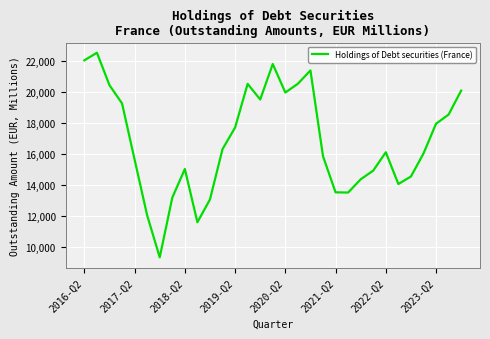

What is the greatest value displayed?

22536